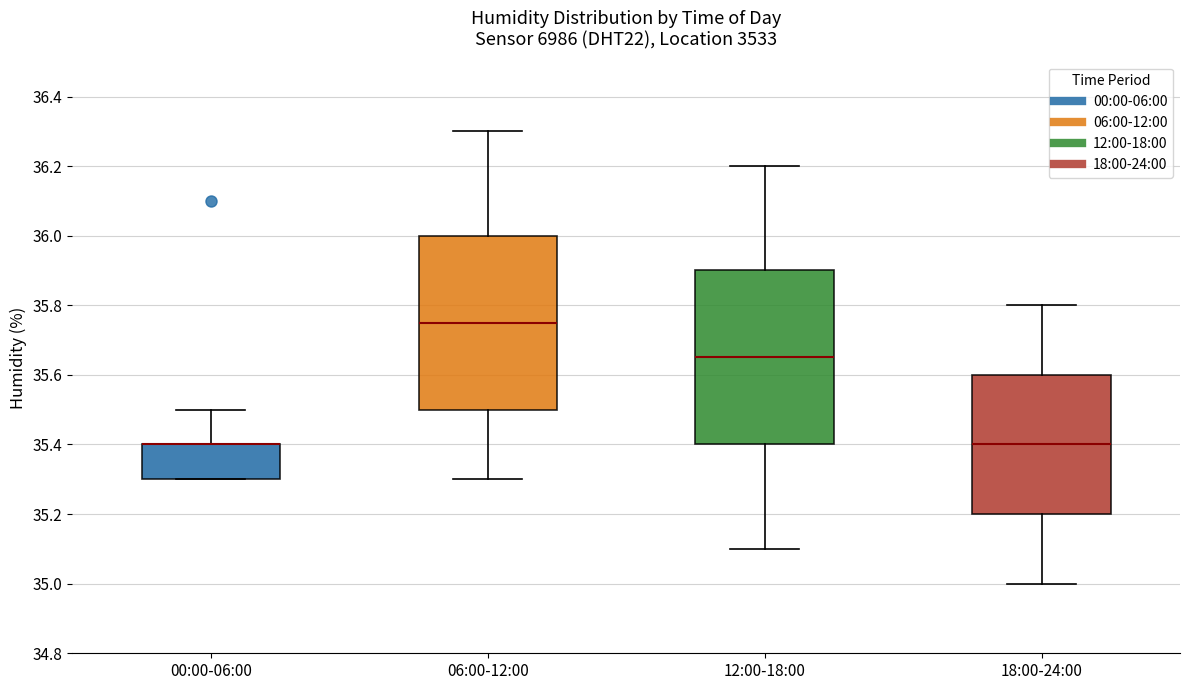

Where does the upper whisker of the box for 06:00-12:00 end on the y-axis? The values are not printed on the chart, so give them approximately, as read against the axis.

36.30